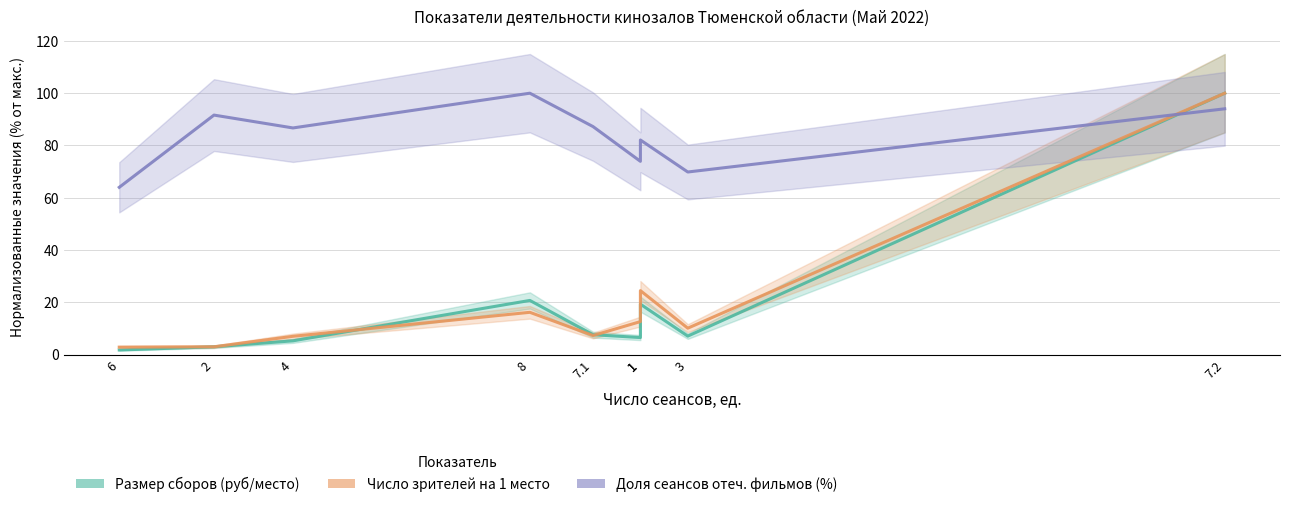

What is the label of the 2nd point from the right?

3